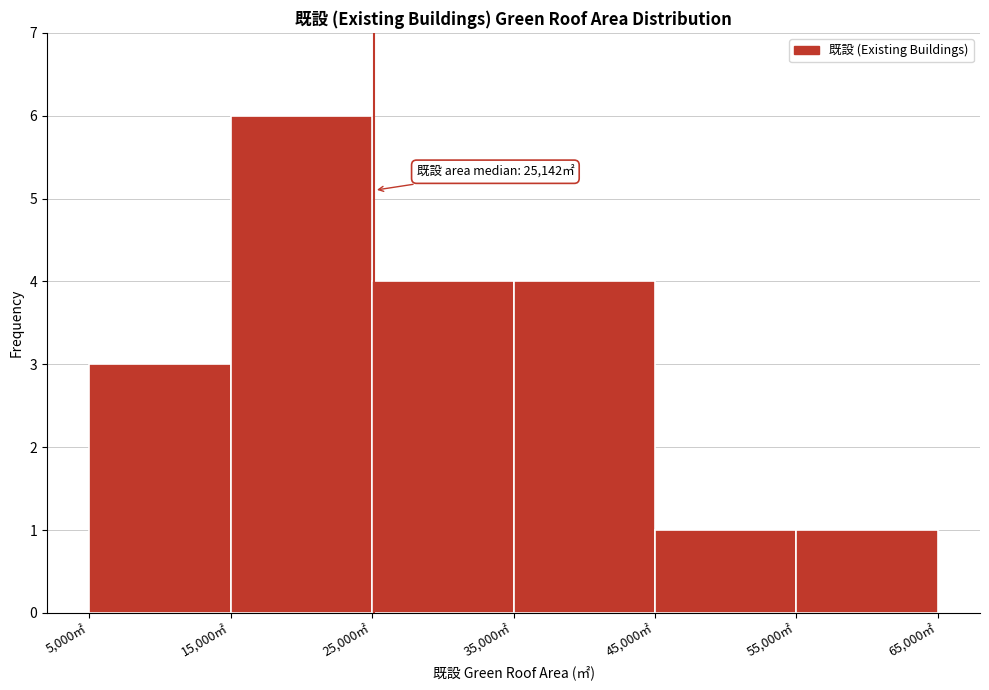

Over which range of the x-axis is the bar tallest?

15000 to 25000